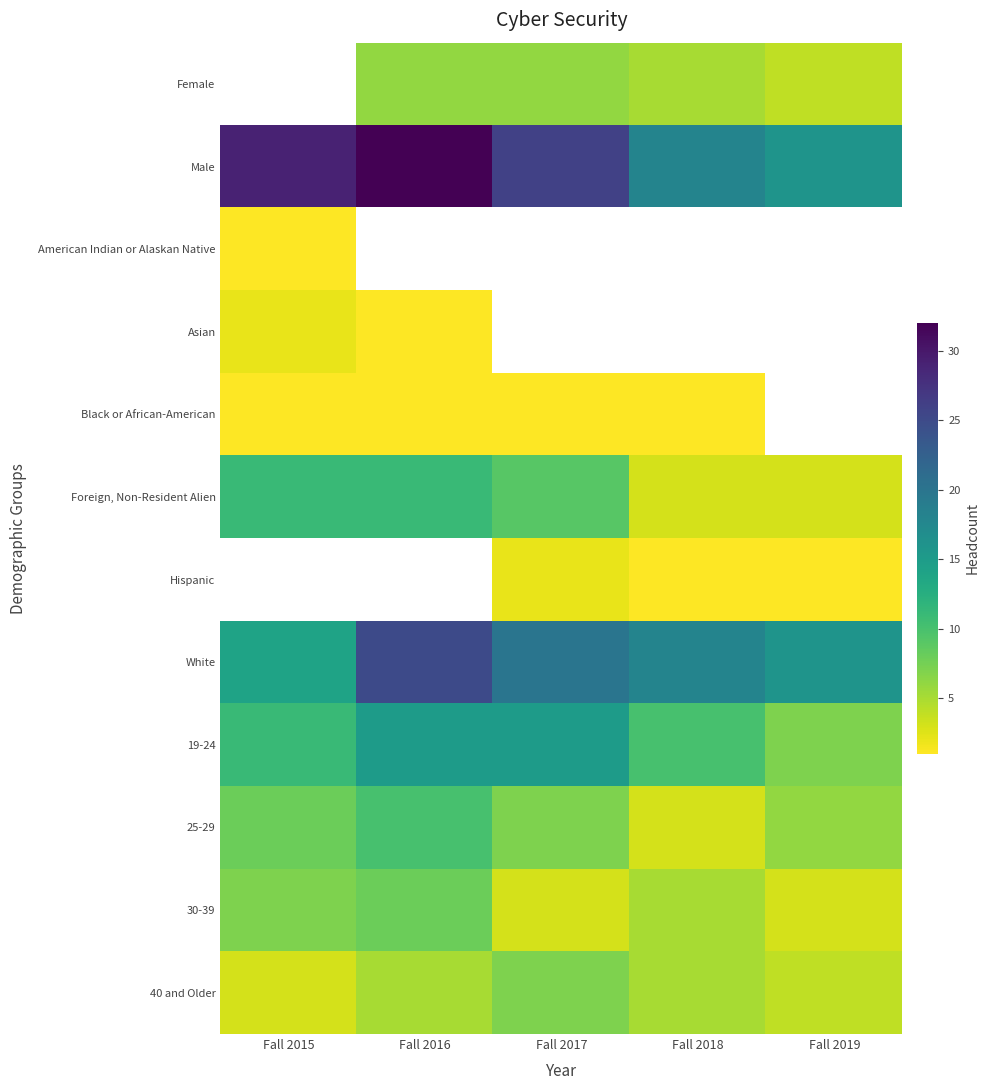

Rank the series at Fall 2015 from highest to lowest value.

Female, Male, Foreign, Non-Resident Alien, Hispanic, White, 19-24, 25-29, 30-39, 40 and Older, Asian, American Indian or Alaskan Native, Black or African-American